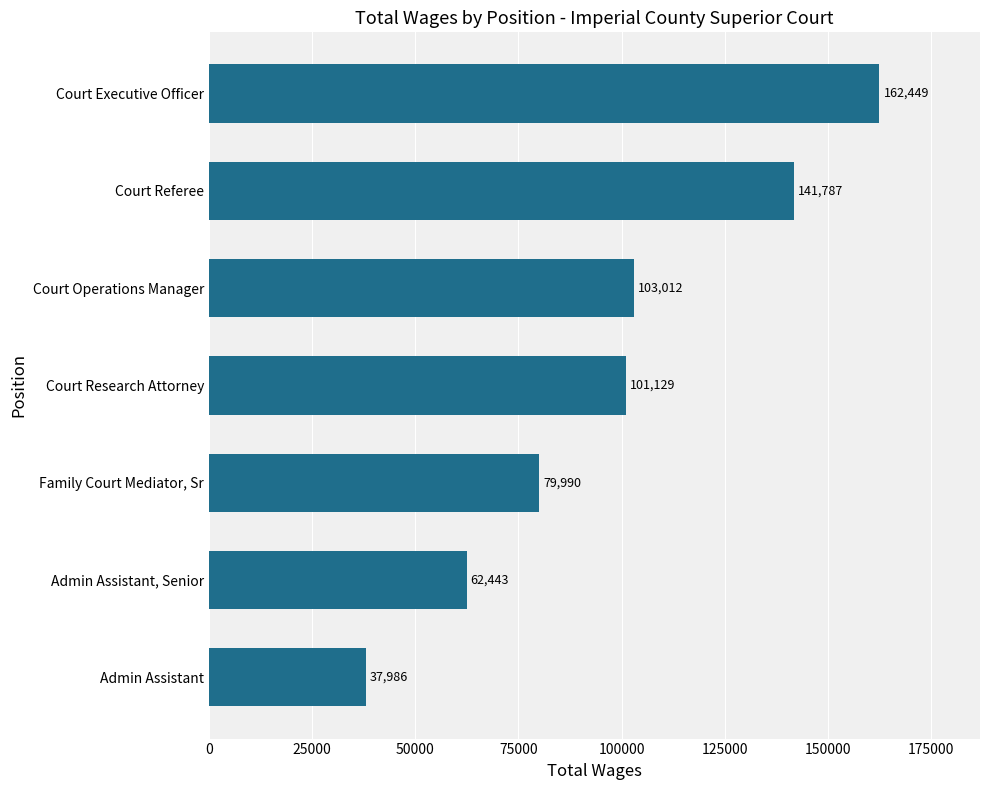

What is the label of the 4th bar from the top?

Court Research Attorney